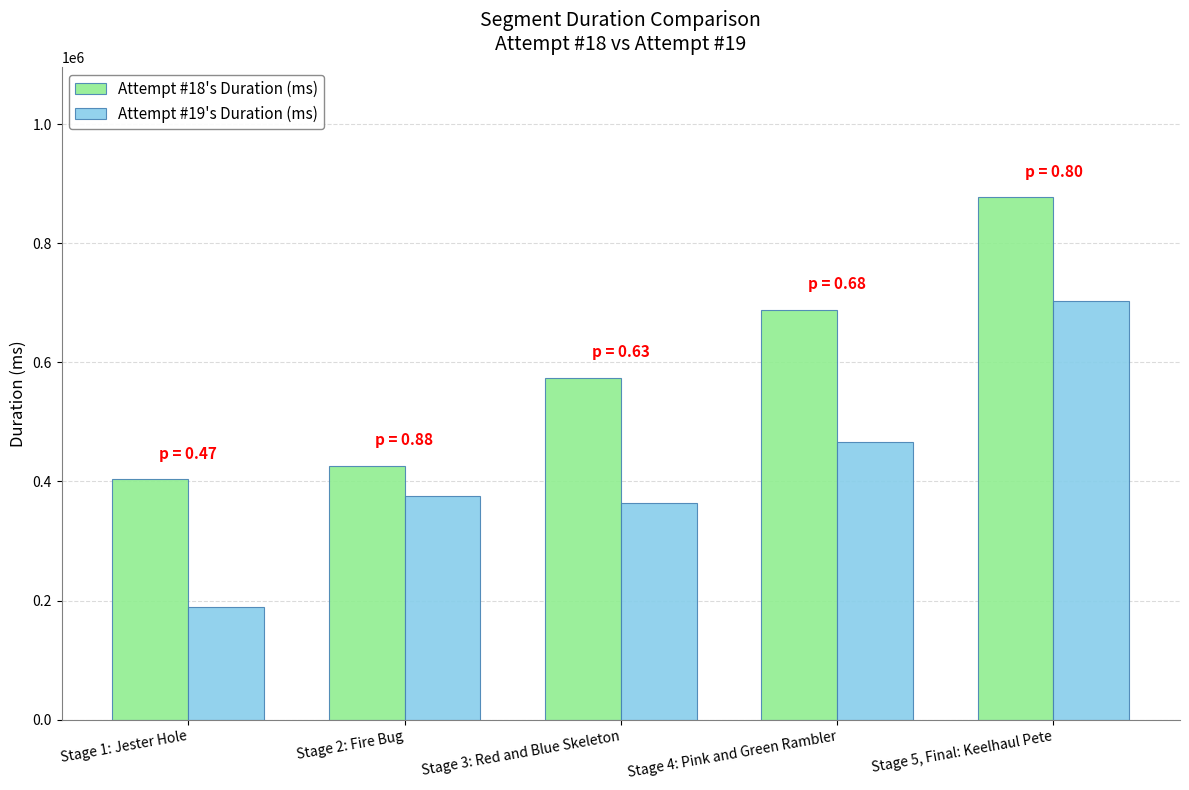

What are all the series names shown in the legend?

Attempt #18's Duration (ms), Attempt #19's Duration (ms)